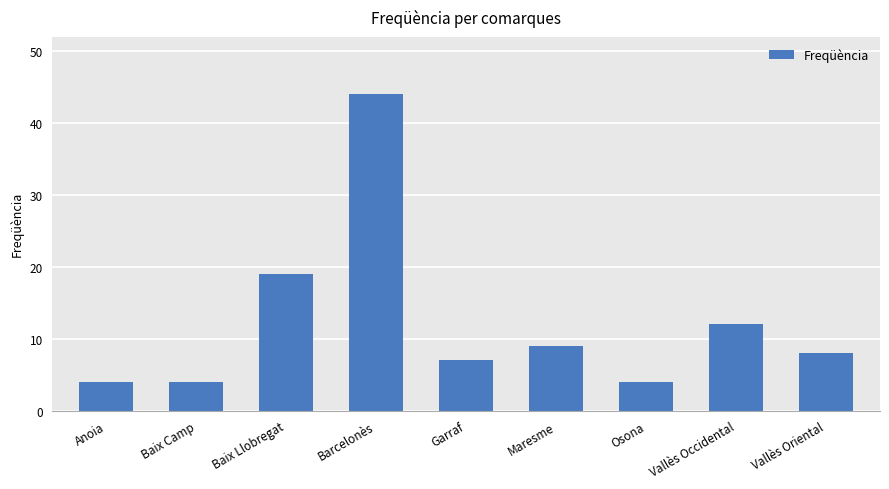

What position from the right is Barcelonès?

6